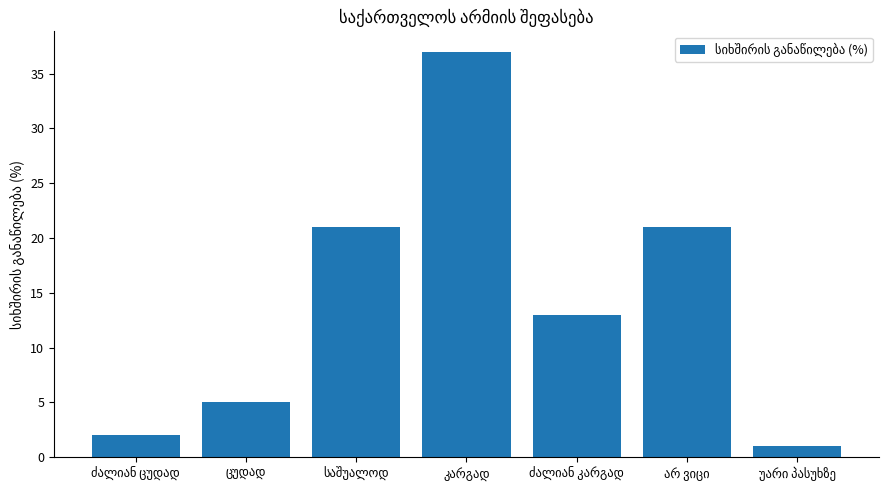

What is the sum of all values?

100